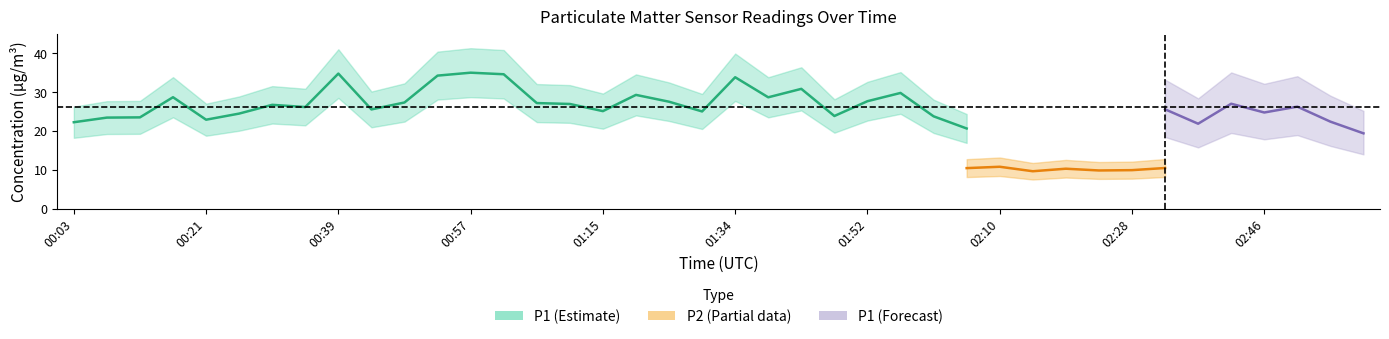

True or false: P2 and P1 intersect in this chart.

False